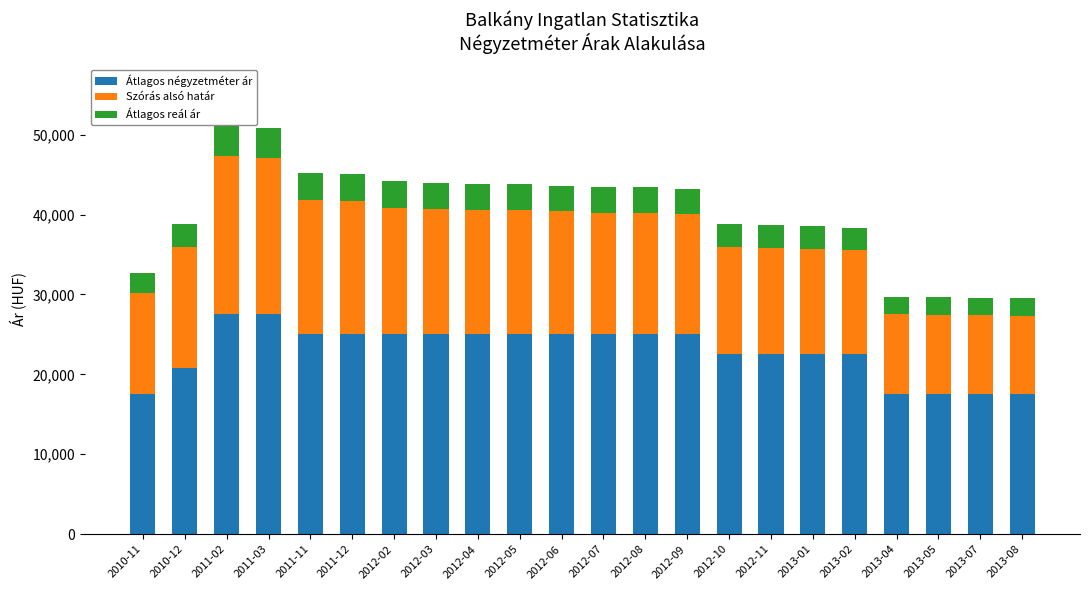

What is the total value across all series at 2010-11?

32640.8